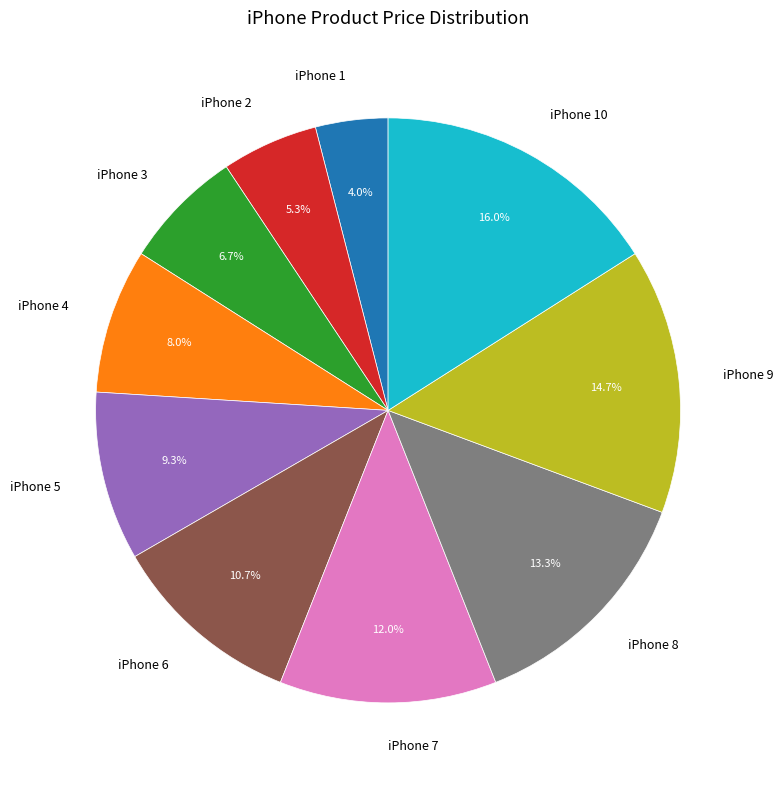

Is there any slice that represents more than half of the pie?

No